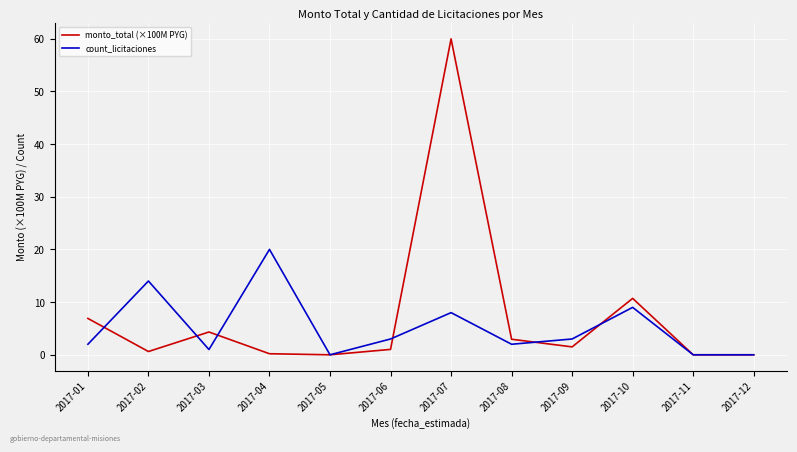

At which label does monto_total (×100M PYG) first exceed 1?

2017-01